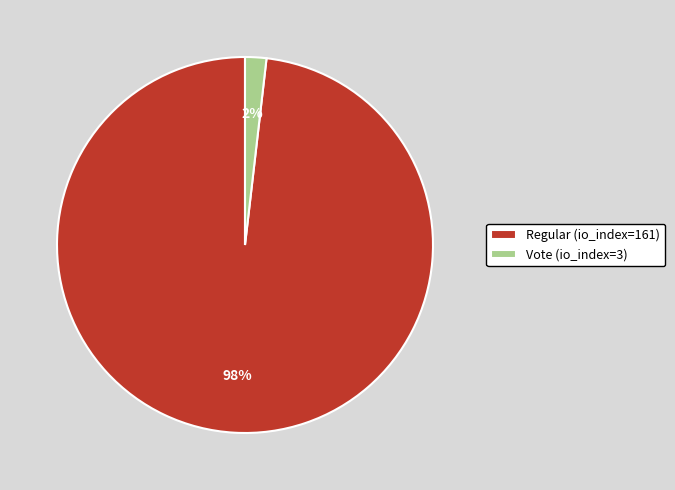

What percentage is the Vote (io_index=3) slice, to the nearest percent?

2%